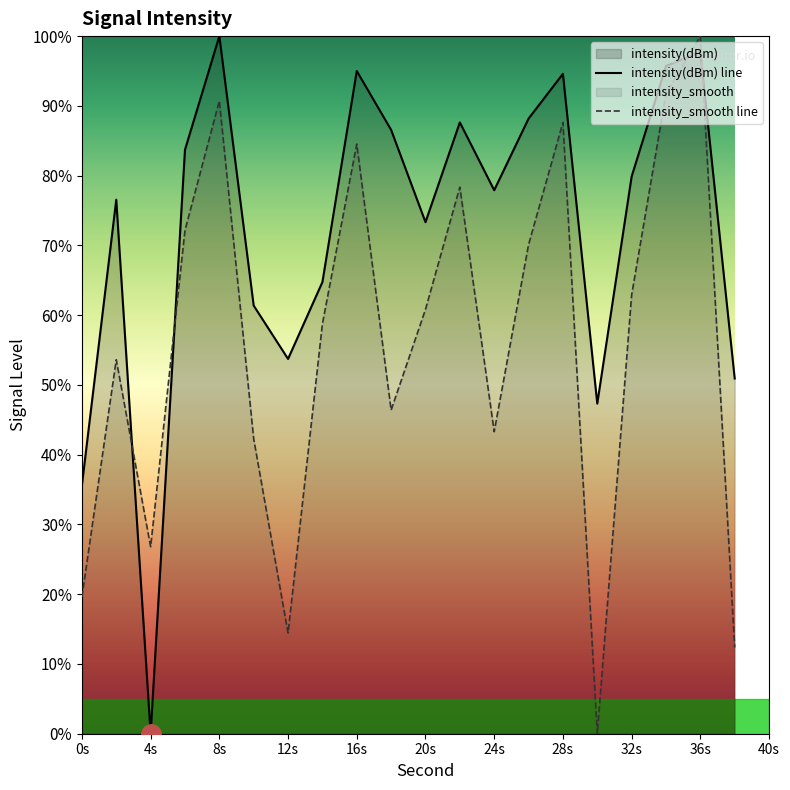

Which series has the widest spread of values?

intensity(dBm) line